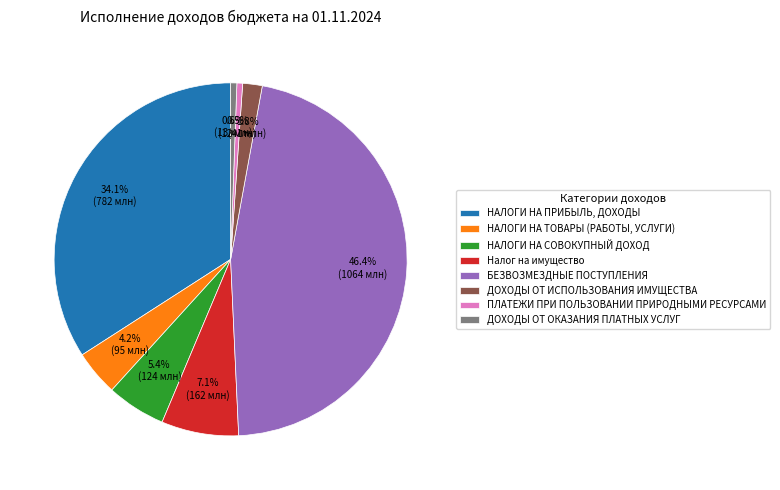

Count the number of slices in the pie.

8